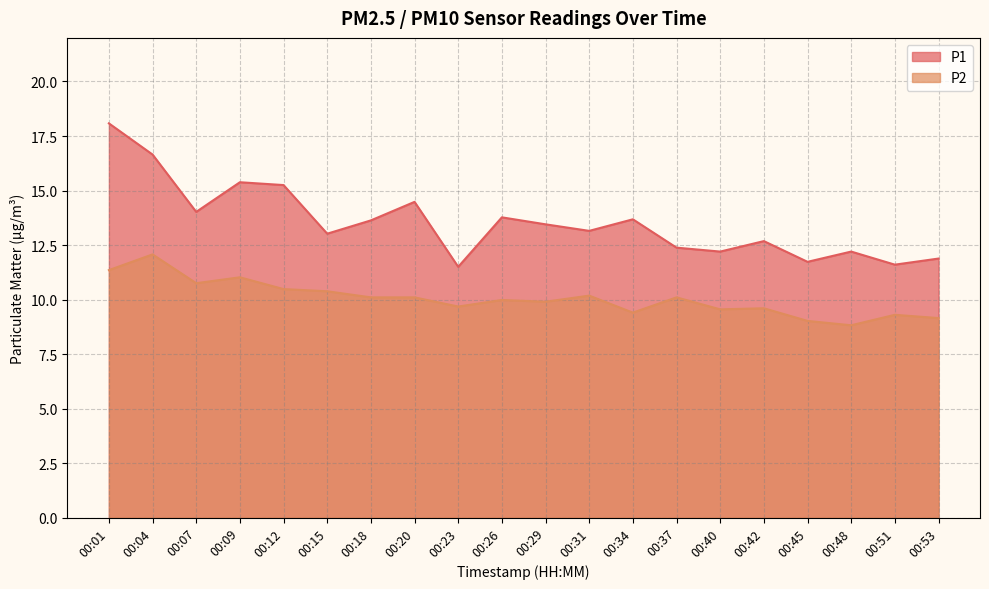

At which label is P1 closest to 14?

00:07